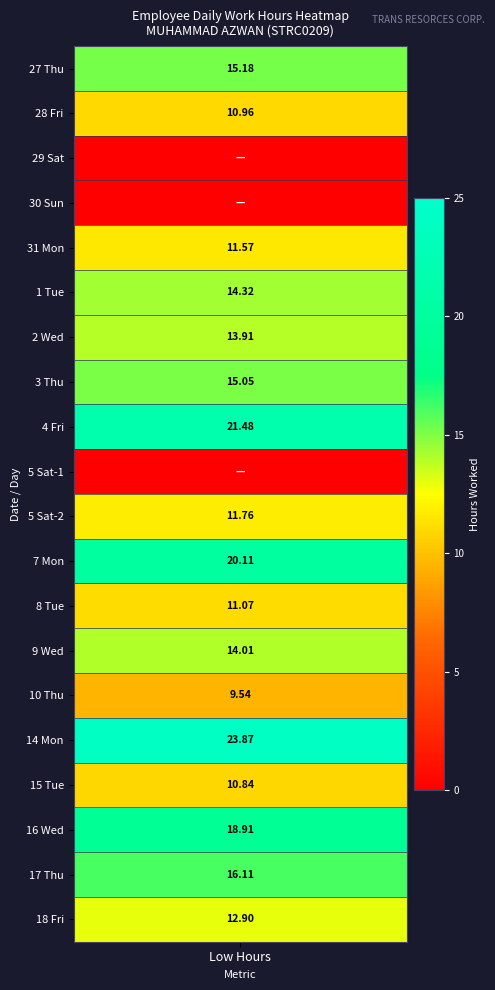

Between 1 and 5, which series saw the biggest shift?

27 Thu